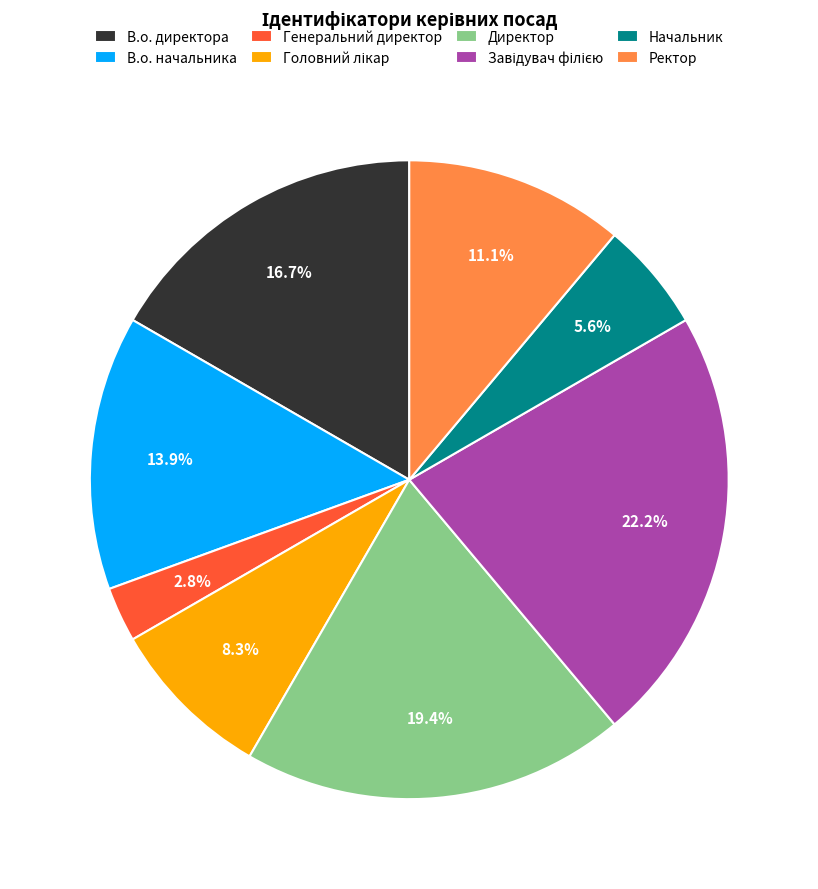

Does В.о. директора represent more than half of the total?

No